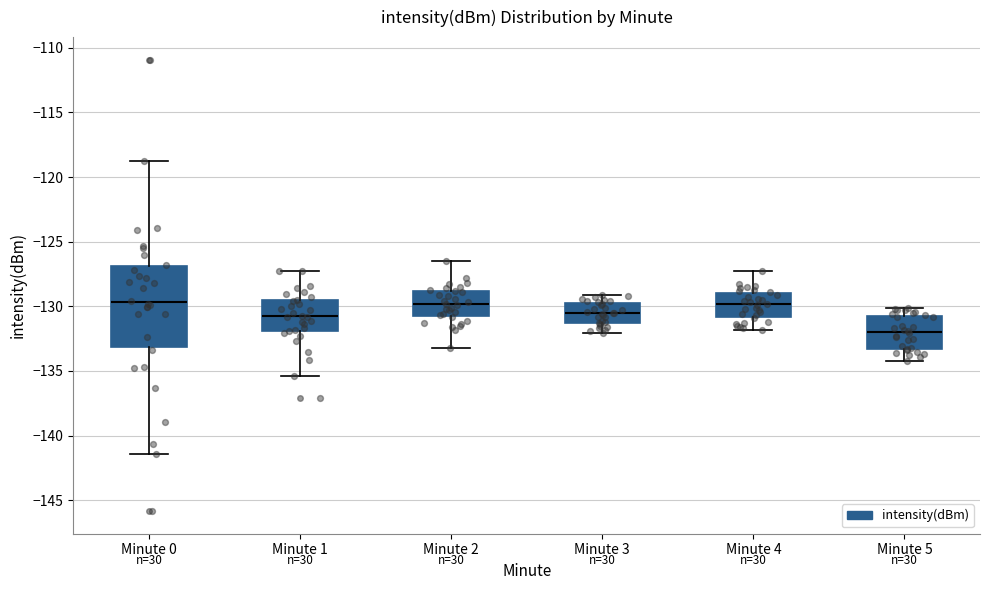

Where does the lower whisker of the box for Minute 3 end on the y-axis? The values are not printed on the chart, so give them approximately, as read against the axis.

-132.0